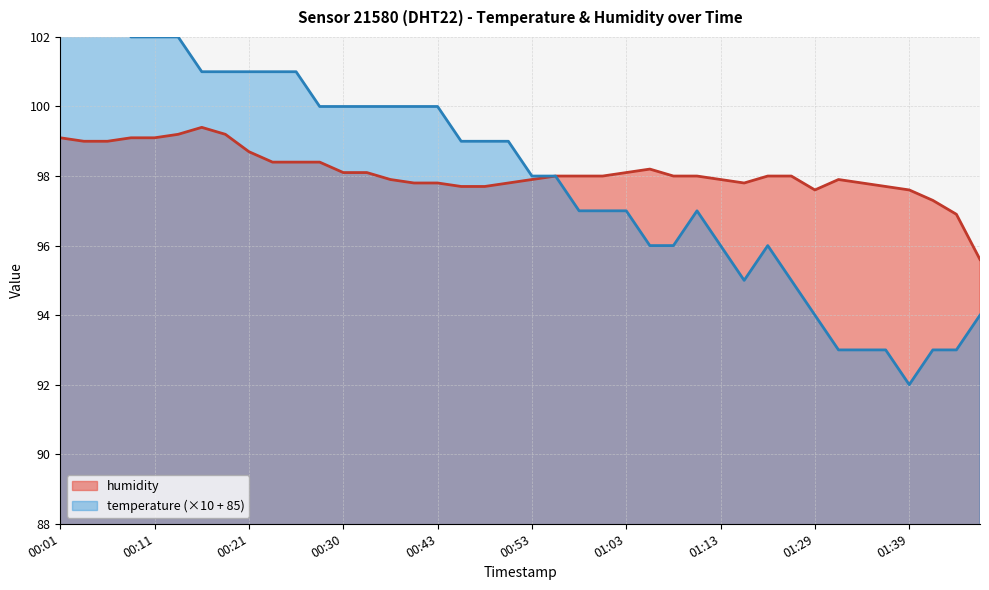

How many data points in temperature are less than 99?

20